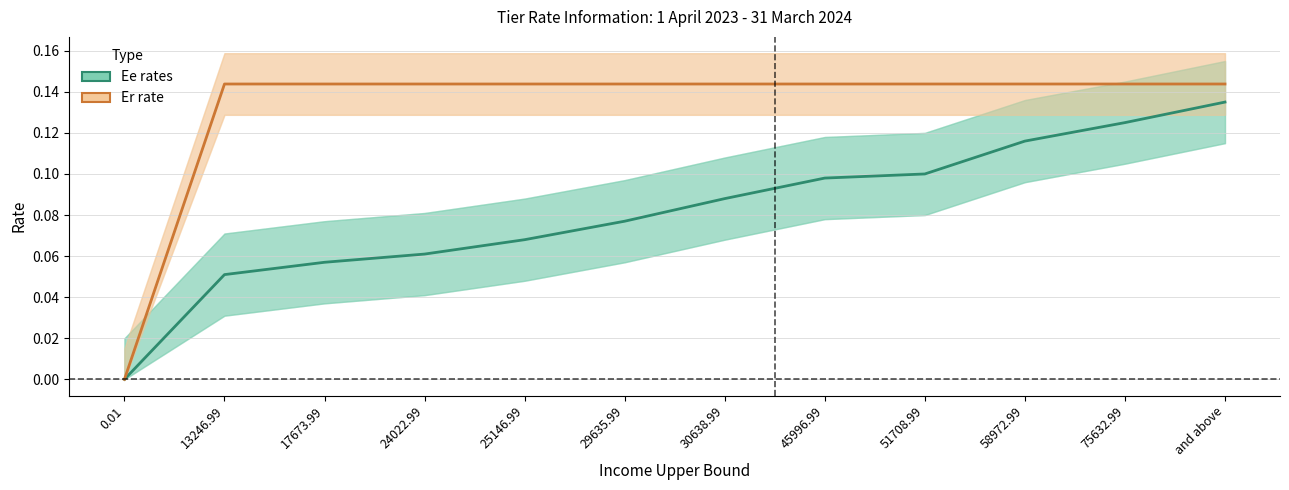

Does the chart display data point markers on the line(s)?

No